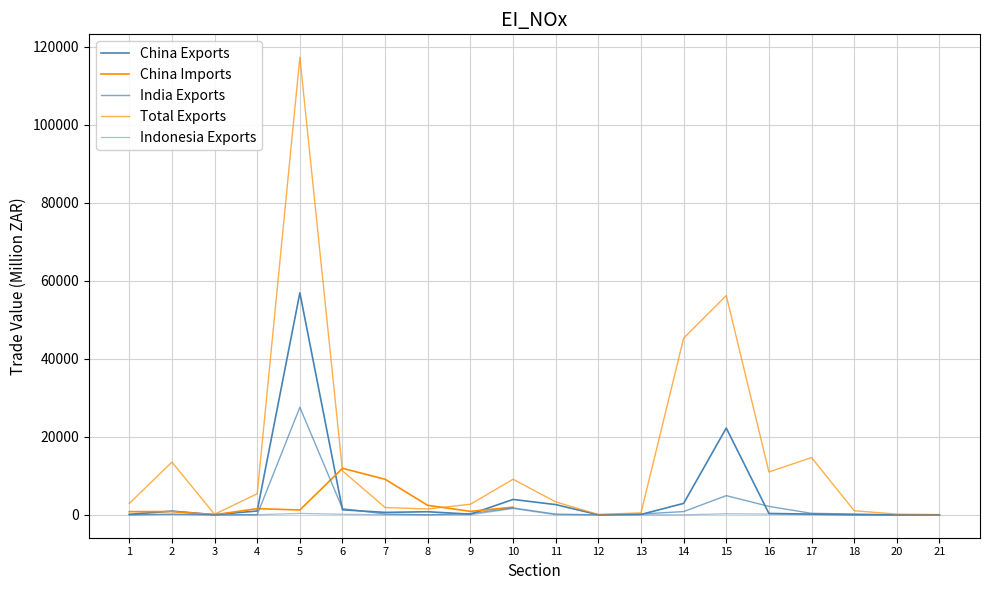

What is the value of the 13th point from the left?

100.5